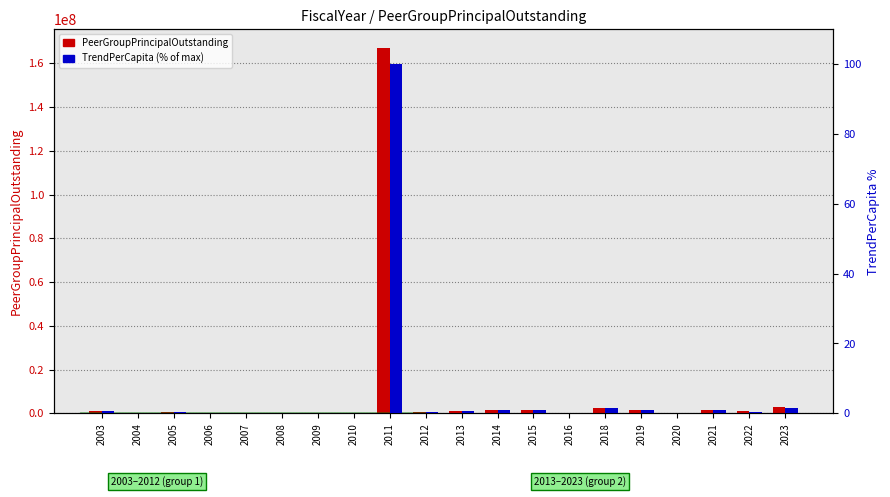

Which series changed the most between 2012 and 2016?

PeerGroupPrincipalOutstanding